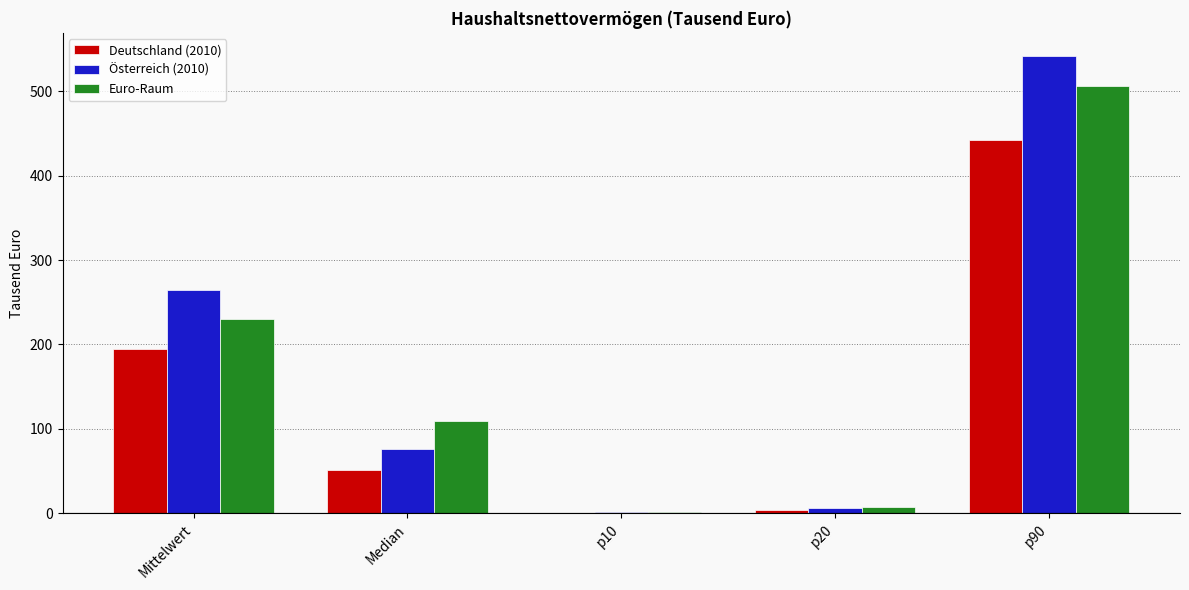

Is it true that Deutschland (2010) equals 3.5 at p20?

True